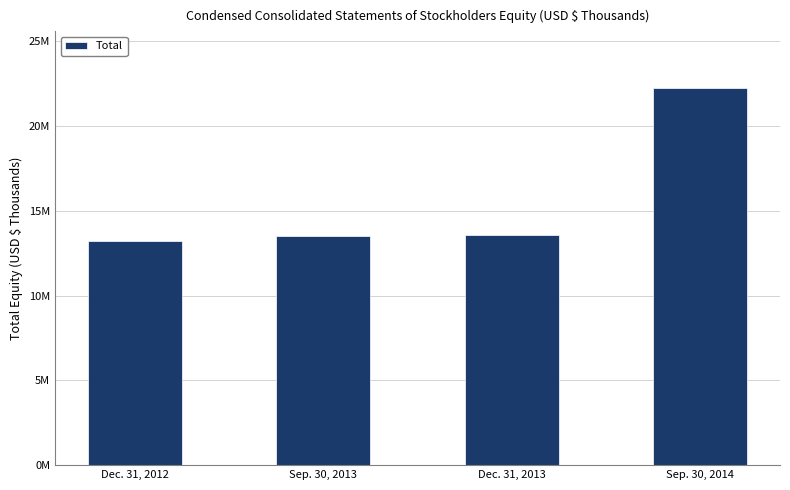

What is the label of the 2nd bar from the right?

Dec. 31, 2013